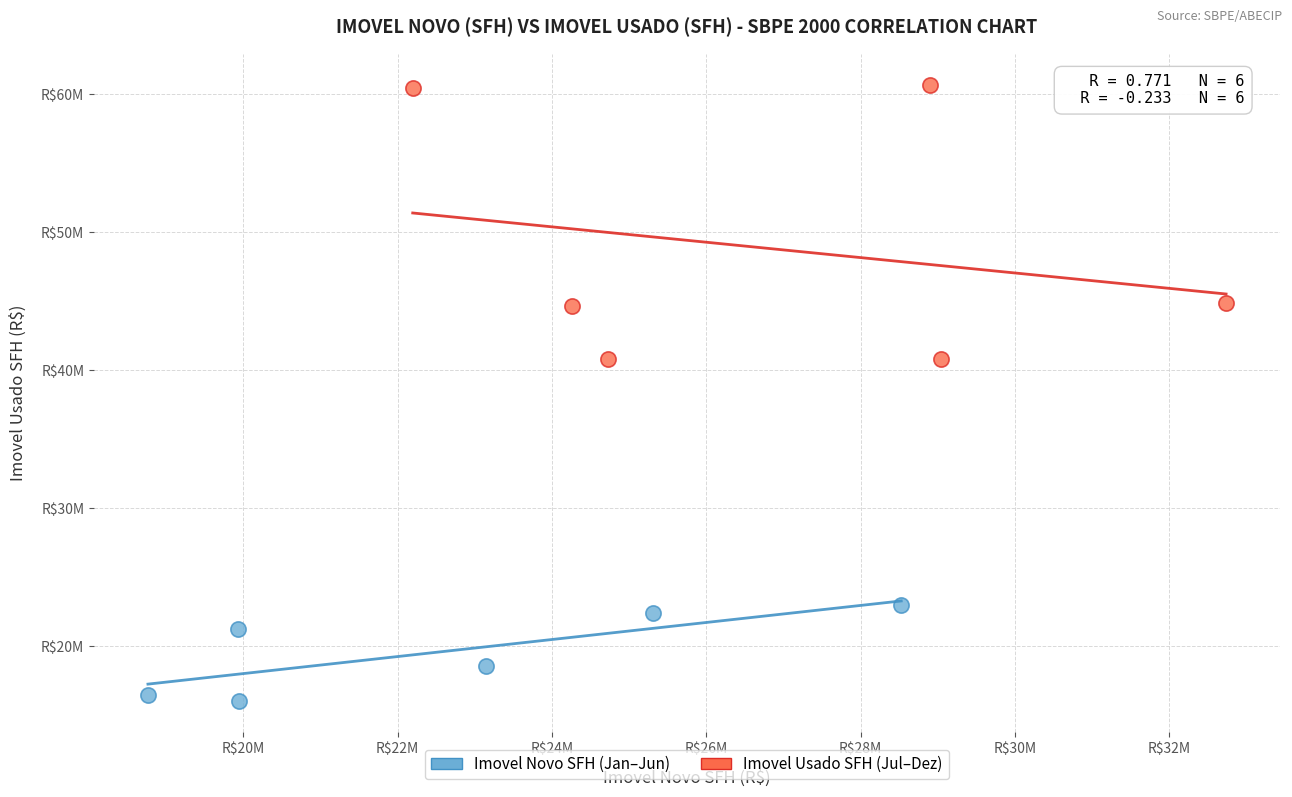

Which series has the largest Y range (max minus min)?

Imovel Usado SFH (Jul–Dez)